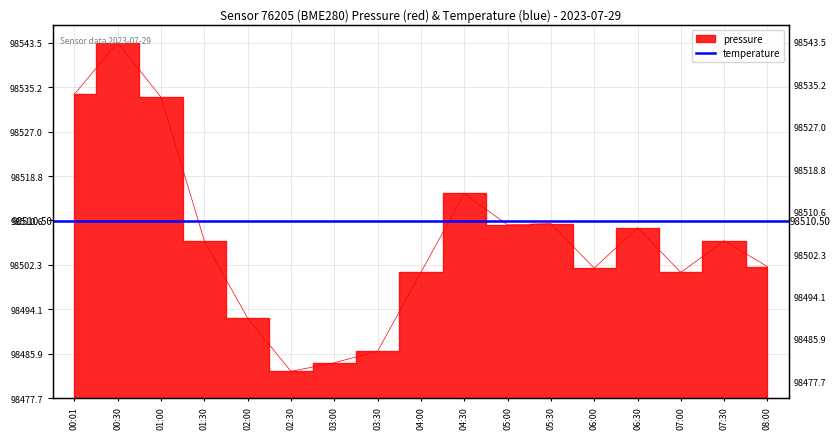

What is the difference between the maximum and minimum values?

60.8